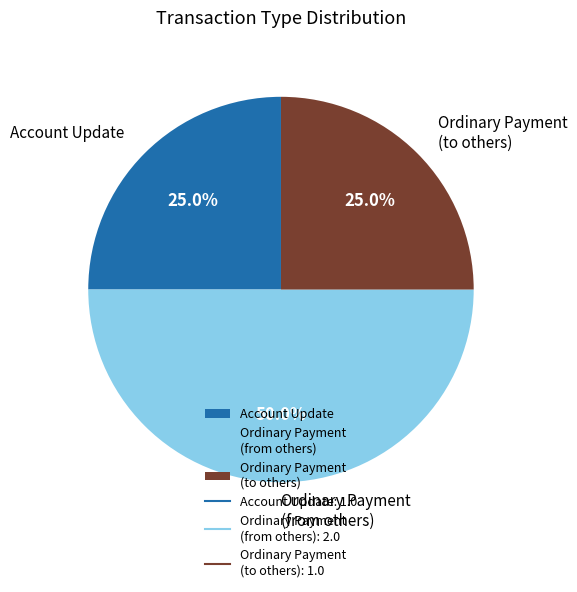

What is the ratio of the value at Ordinary Payment (from others) to the value at Ordinary Payment (to others)?

2.0